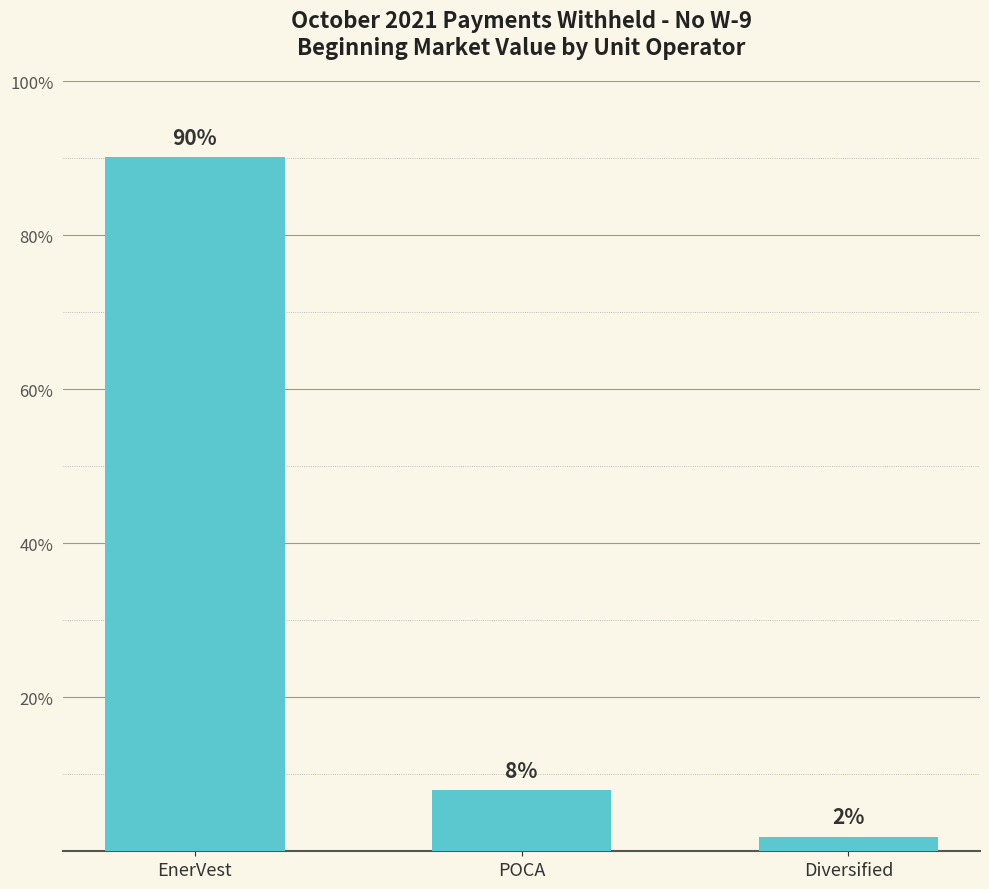

Are the bars horizontal?

No